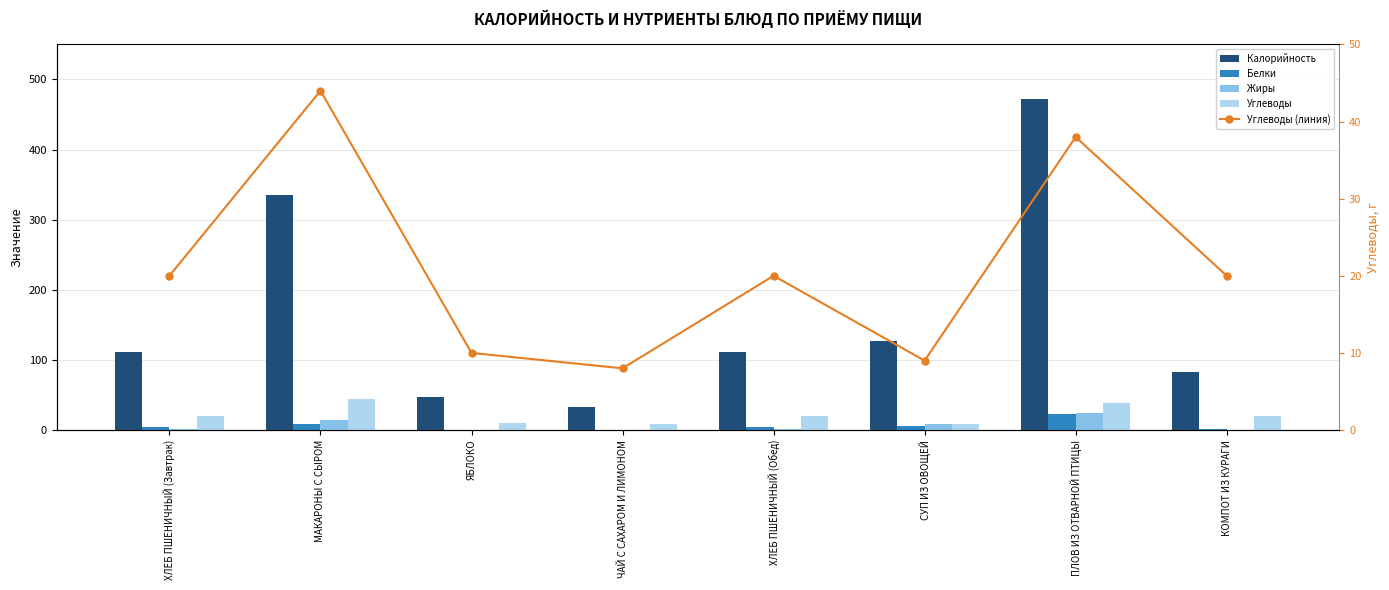

Which series has the largest total across all categories?

Калорийность